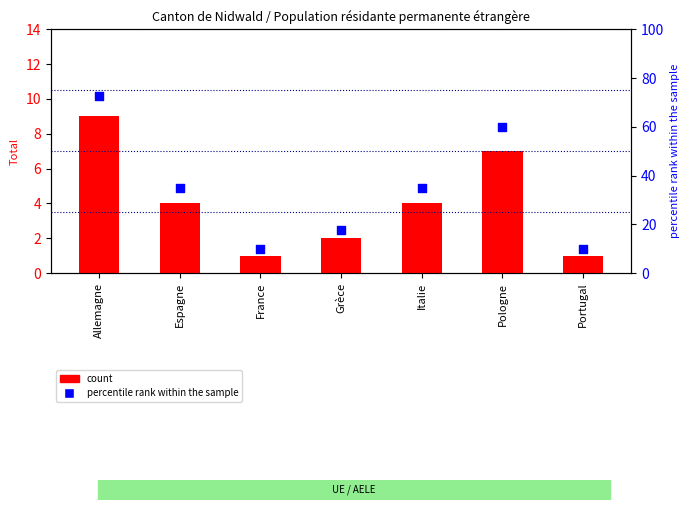

Which series reaches the maximum Y coordinate?

percentile rank within the sample